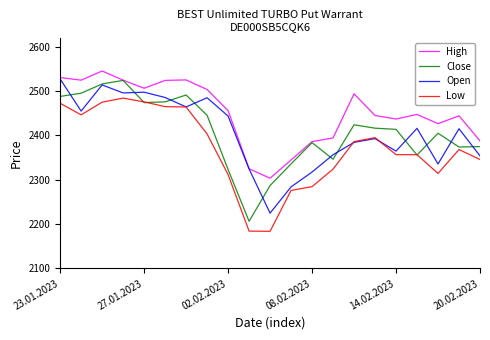

True or false: Open and Low cross at least once.

True